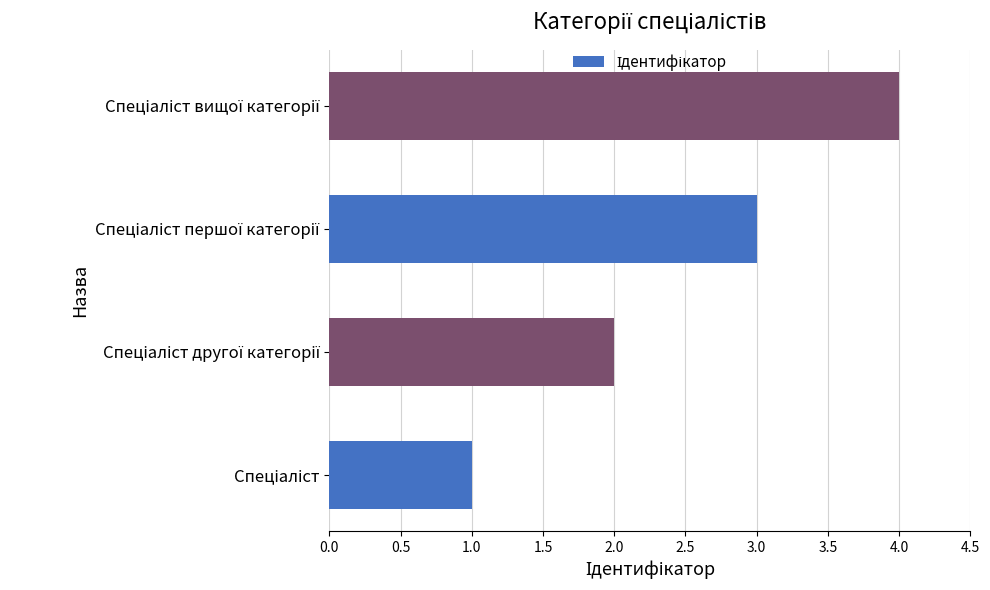

Are the bars horizontal?

Yes